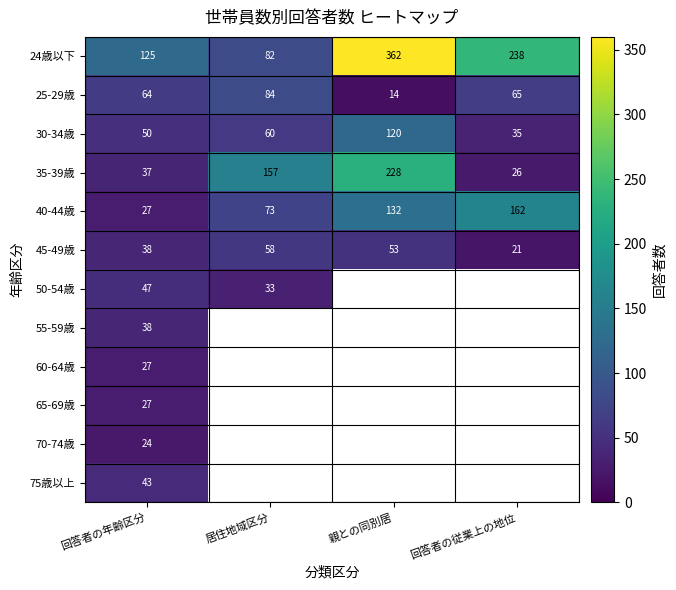

What is the spread (max minus min) of values at 回答者の年齢区分?

101